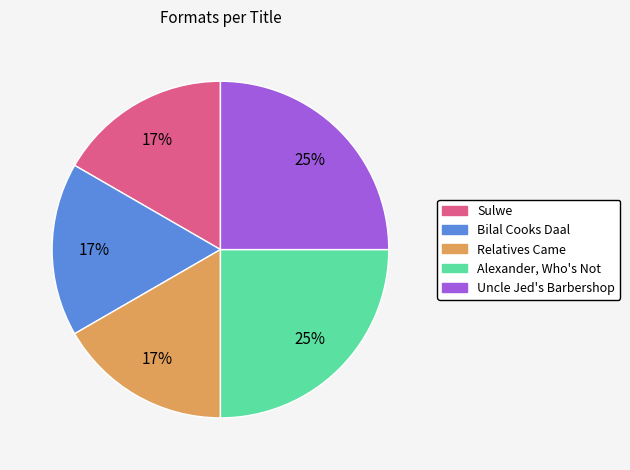

Is Bilal Cooks Daal the majority of the pie?

No